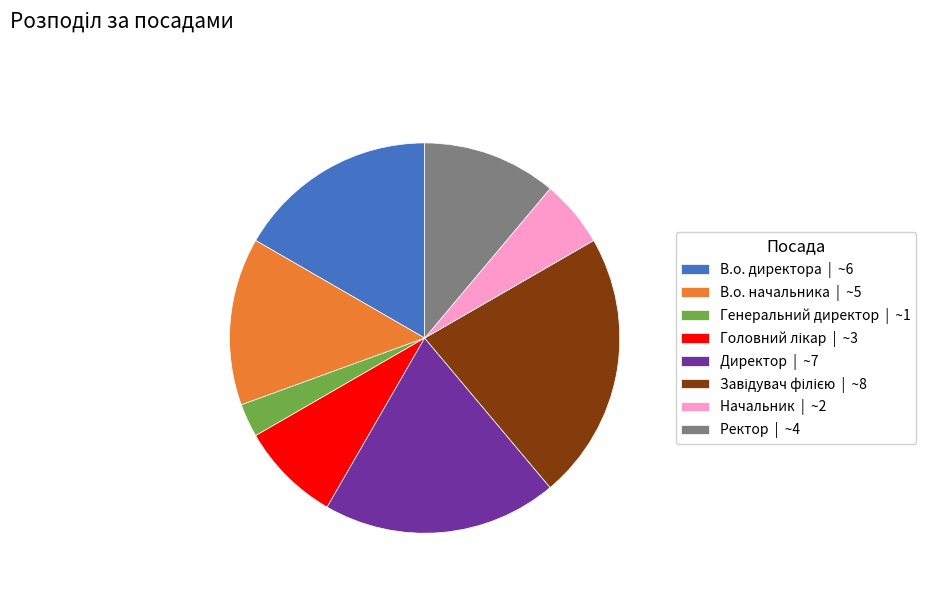

Does any single category account for the majority?

No